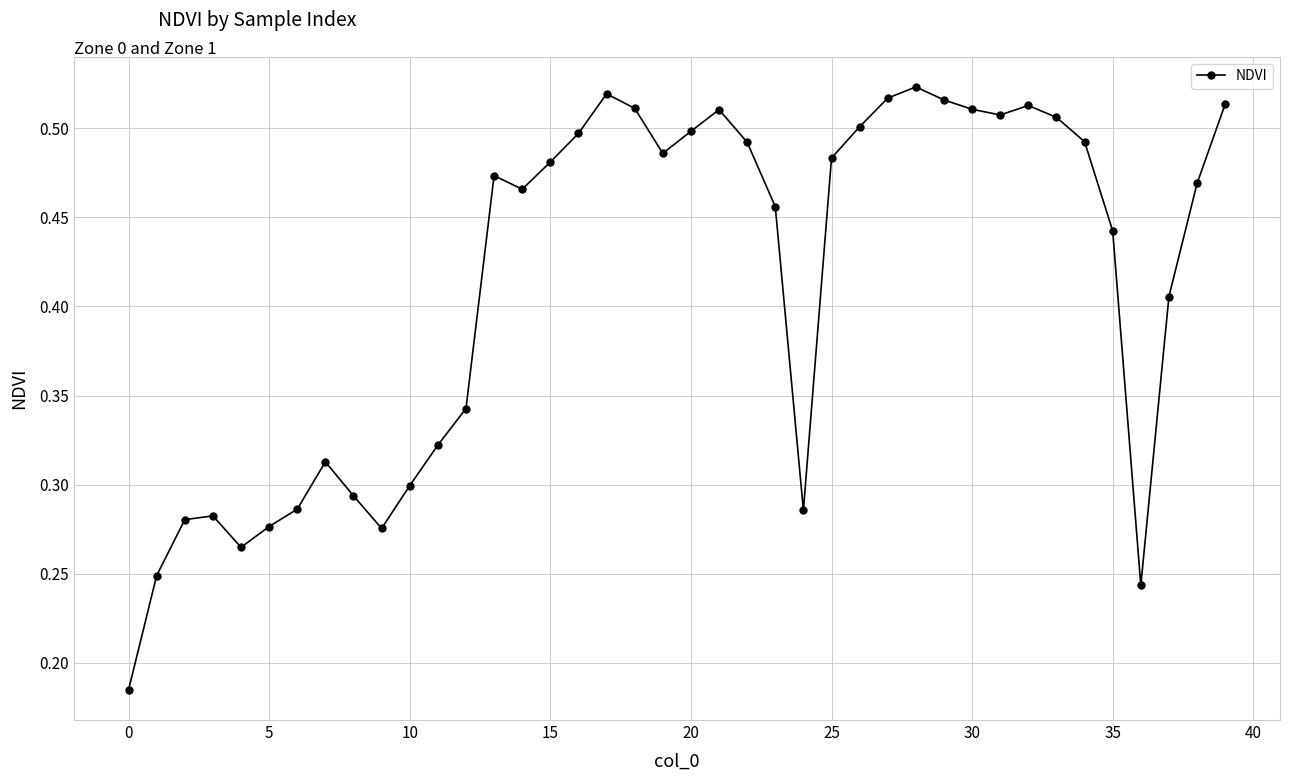

Count the values in the range 0 to 1.

40